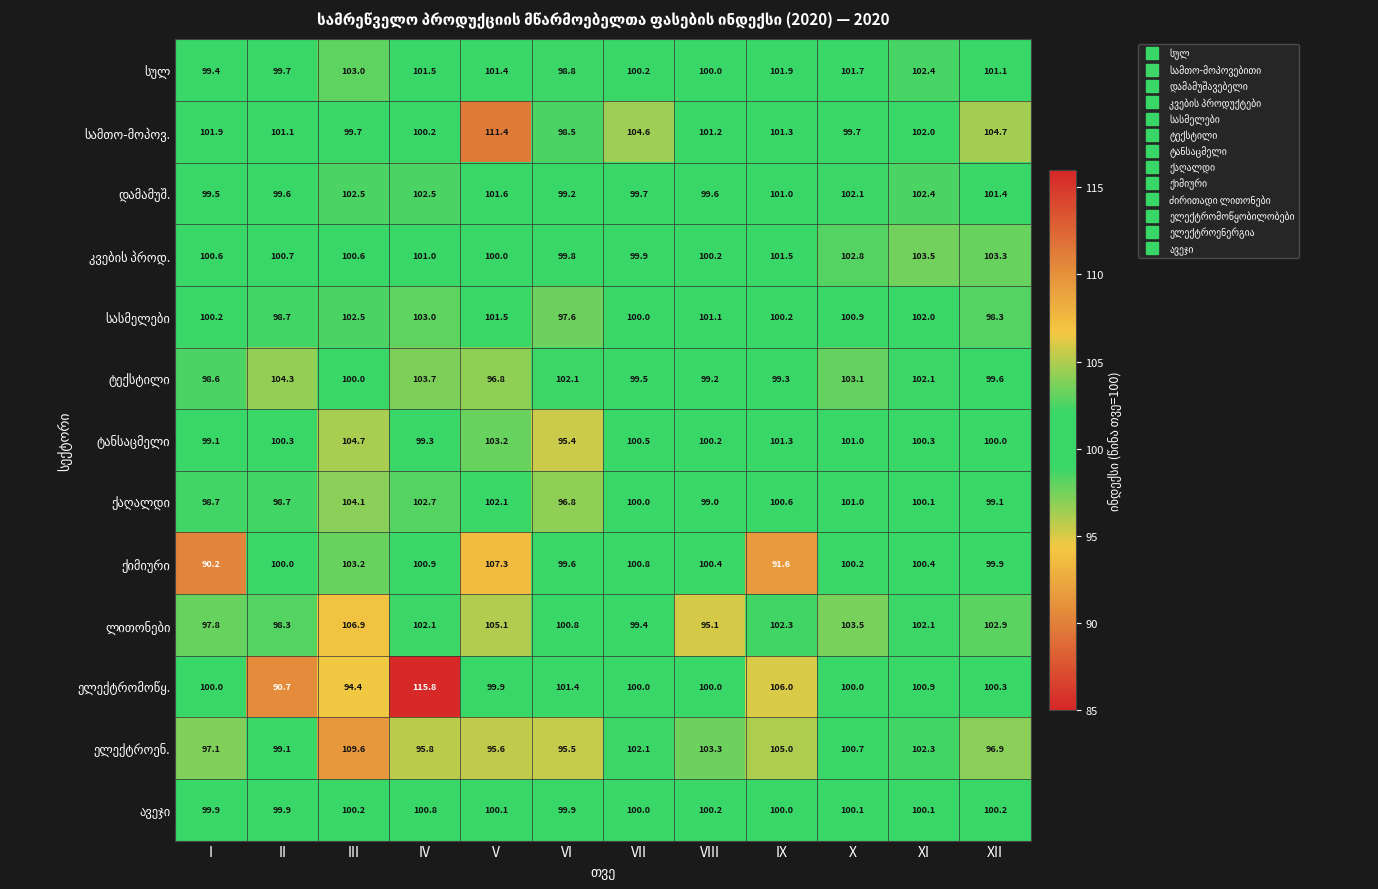

Which category has the highest value across all series?

IV